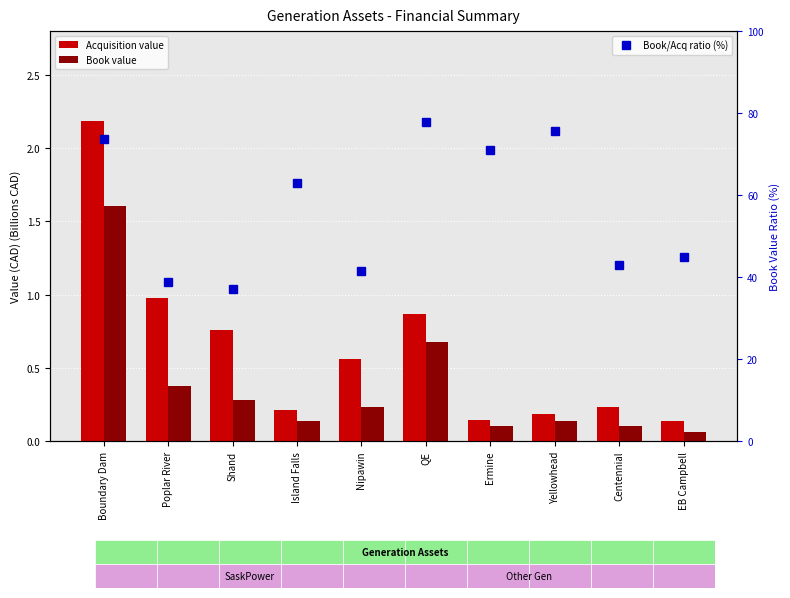

What is the difference between the maximum and minimum values in the Book/Acq ratio (%) series?

40.7